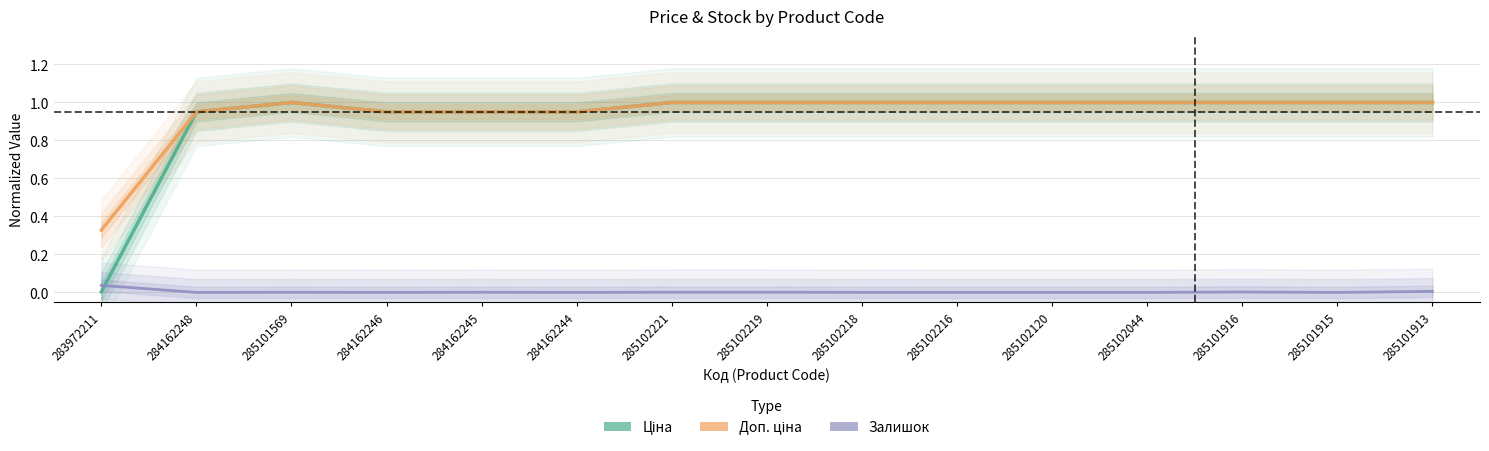

Where is Доп. ціна nearest to the value 0?

283972211